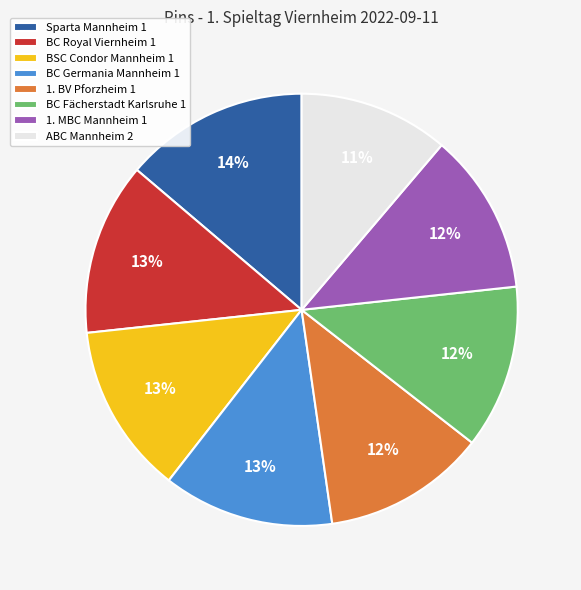

True or false: 1. MBC Mannheim 1 accounts for 23% of the total.

False